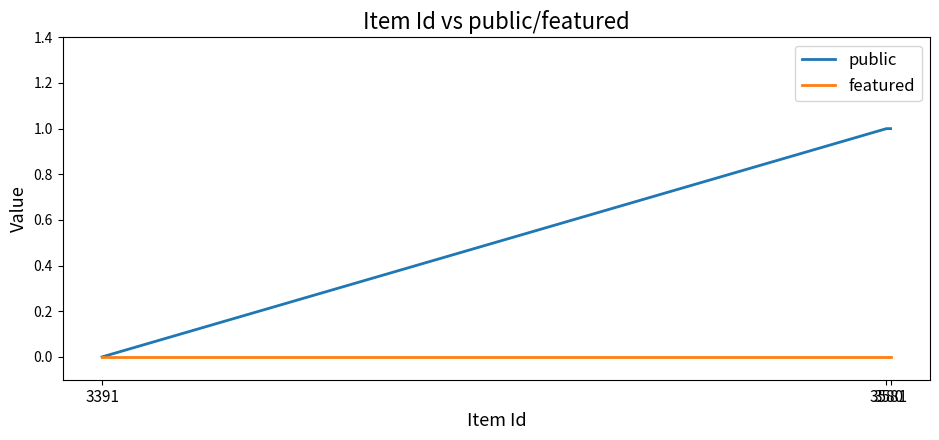

Reading left to right, list all the values displayed in this chart.

public: 0	1	1
featured: 0	0	0